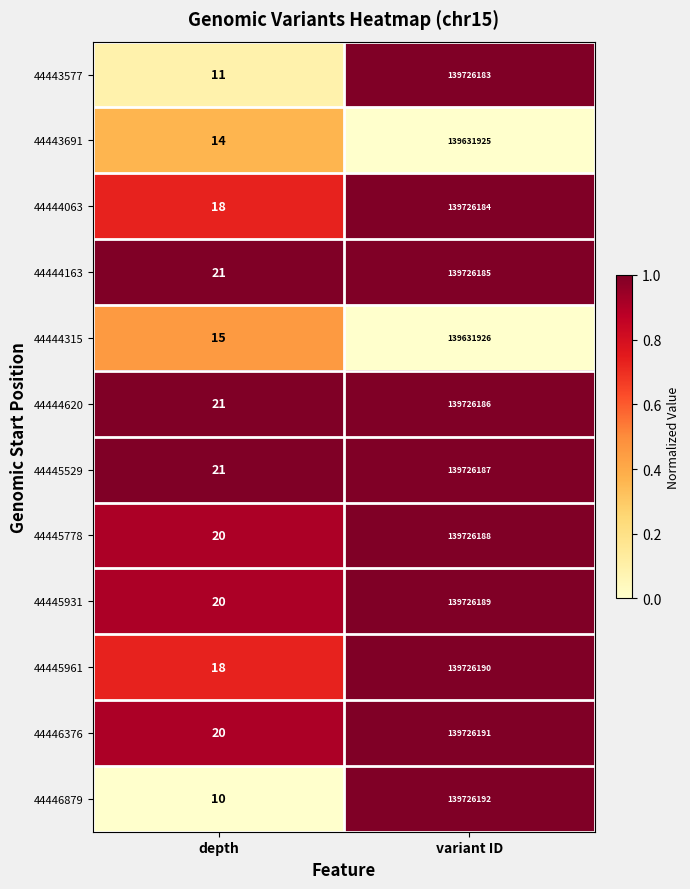

True or false: 44445778 has a value of 32 at depth.

False